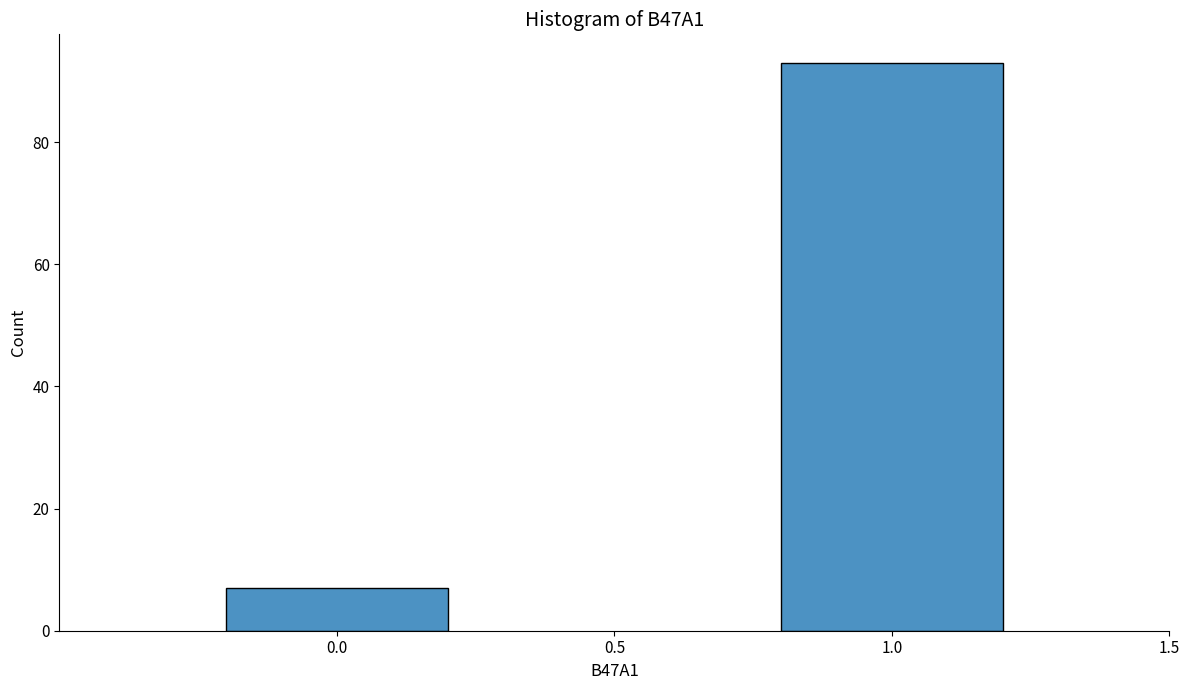

Reading left to right, what are all the values shown in this chart?

7	93